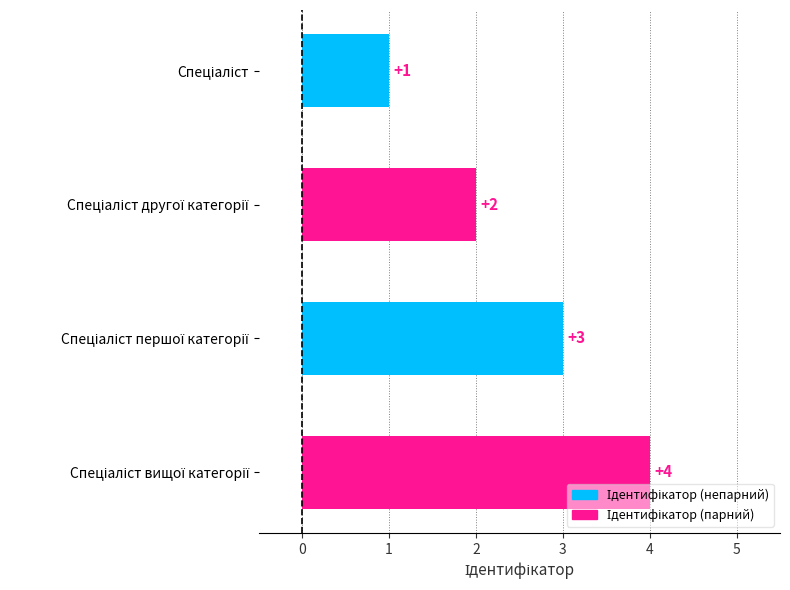

What is the difference between the maximum and minimum values?

3